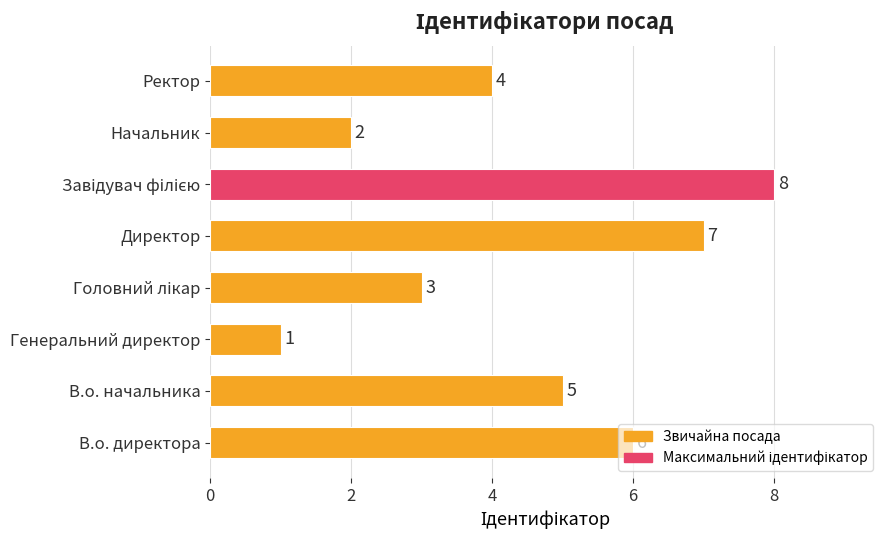

What is the change in value from Директор to Начальник?

-5